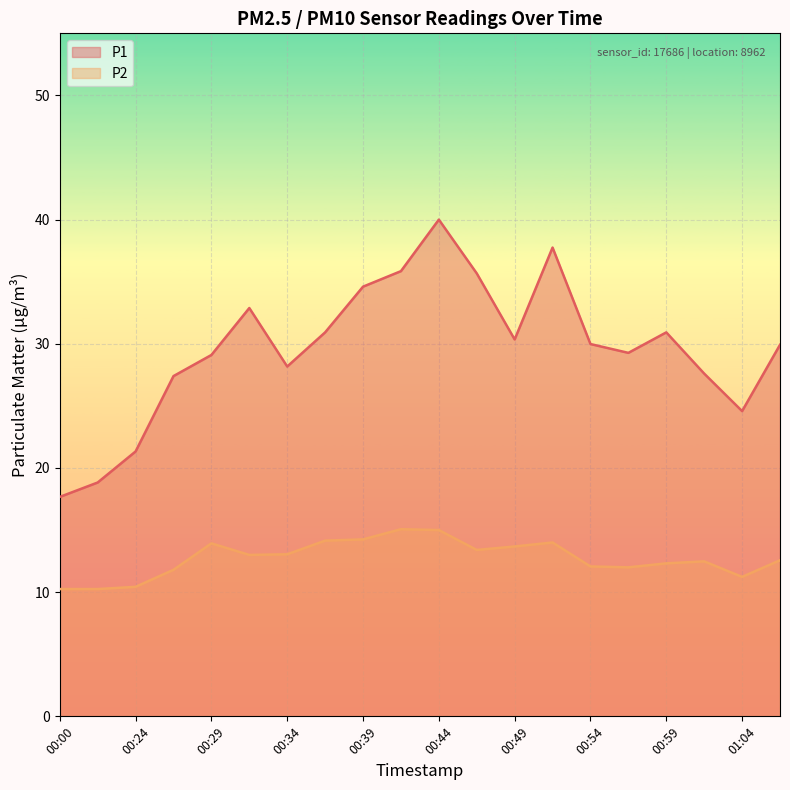

Which category has the lowest value in the P1 series?

00:00